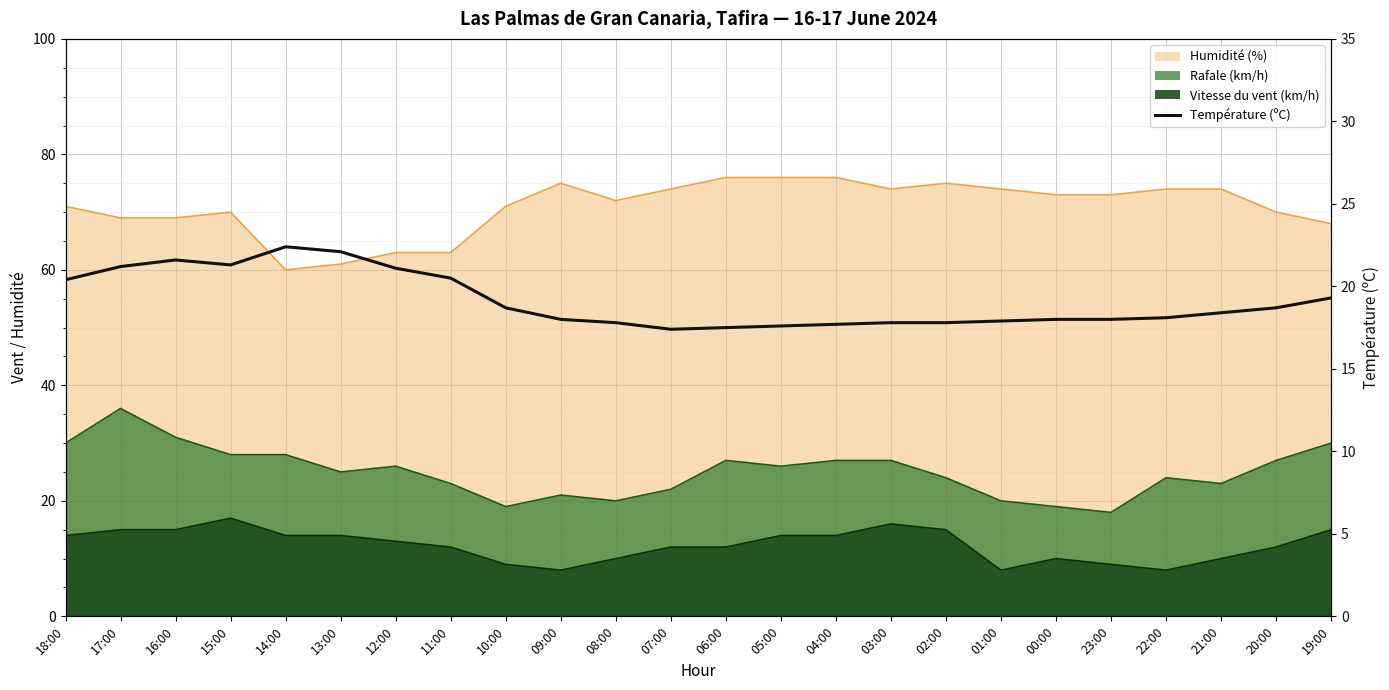

What is the sum of all values?

459.3